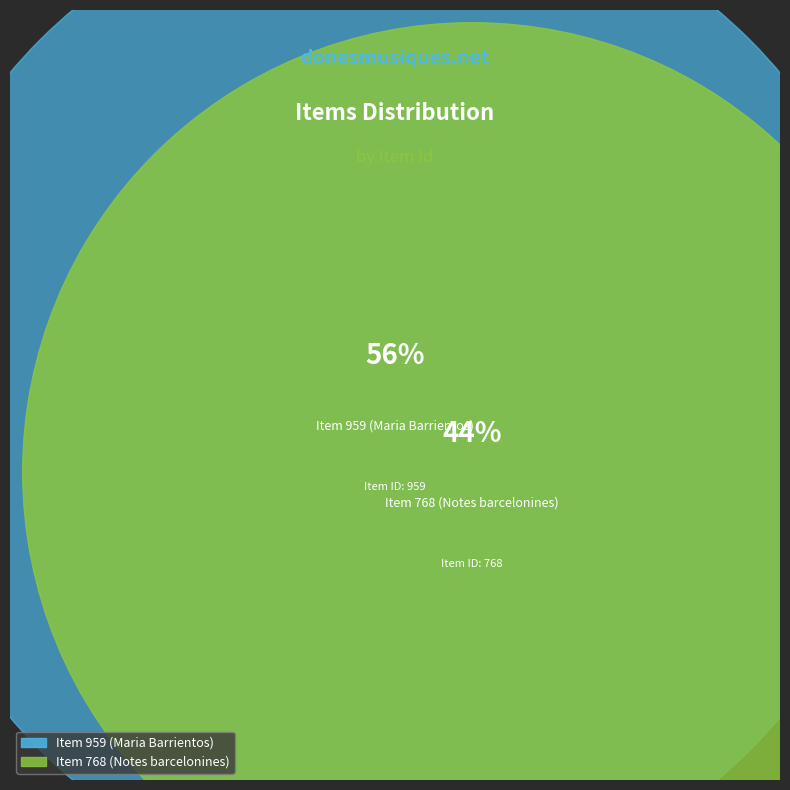

To the nearest percent, what is the average slice percentage?

50%